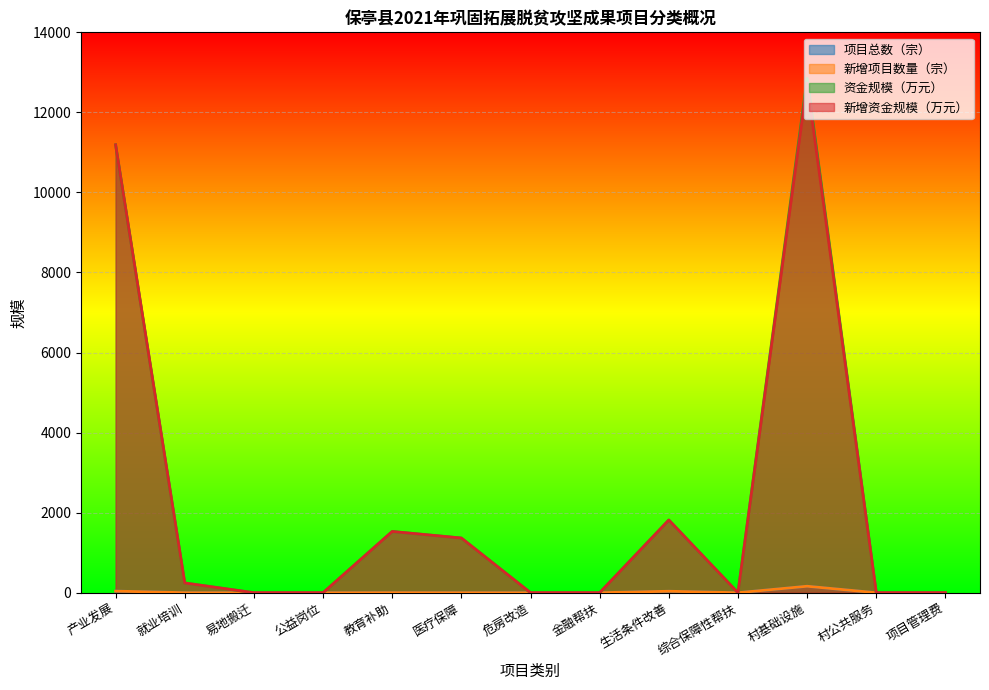

What is the label of the 10th point from the right?

公益岗位